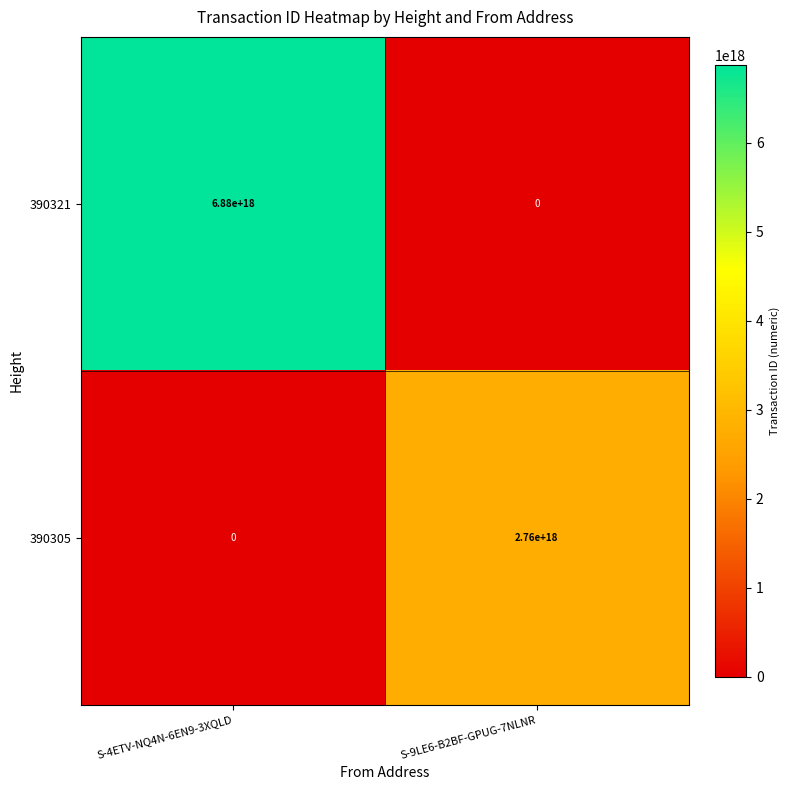

Which category has the highest value in the 390305 series?

S-9LE6-B2BF-GPUG-7NLNR